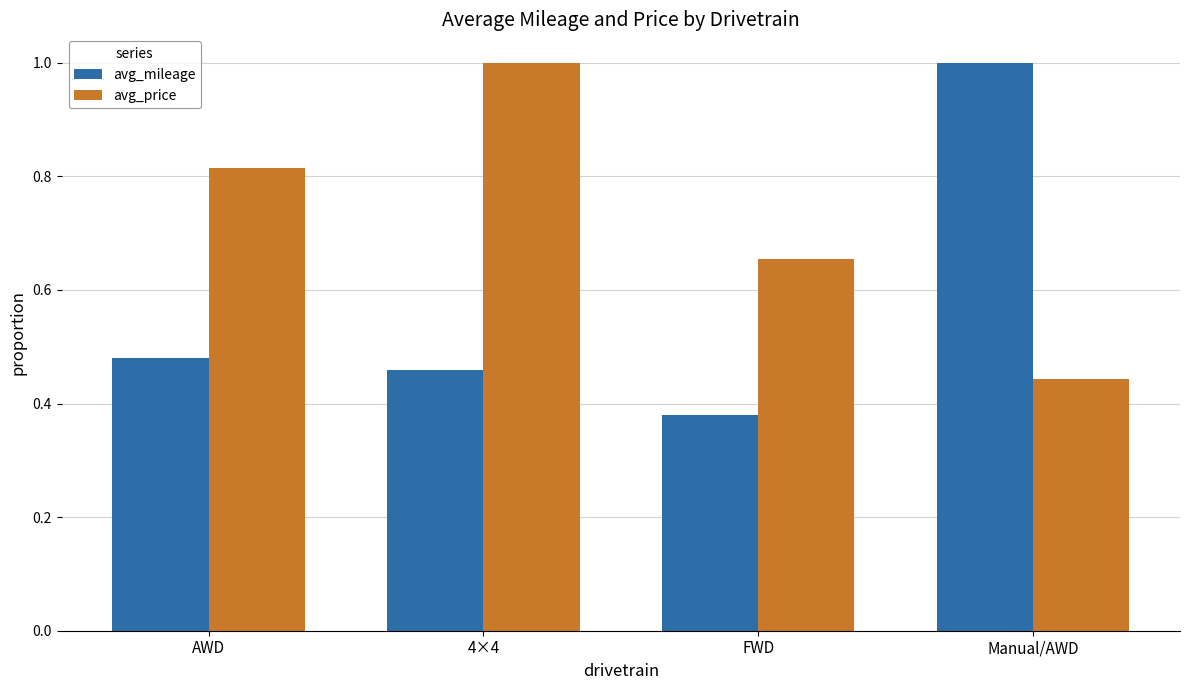

At which label is avg_mileage closest to 0?

FWD